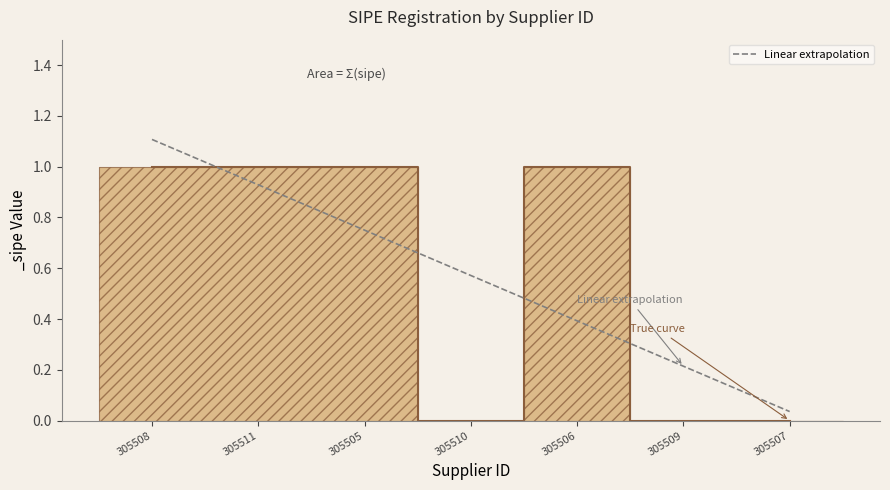

Is it true that Linear extrapolation equals 0.7 at 305508?

False